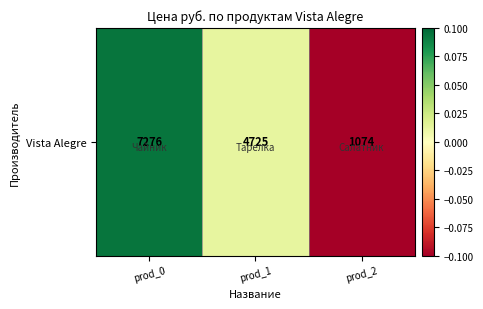

Count the number of categories in the chart.

3